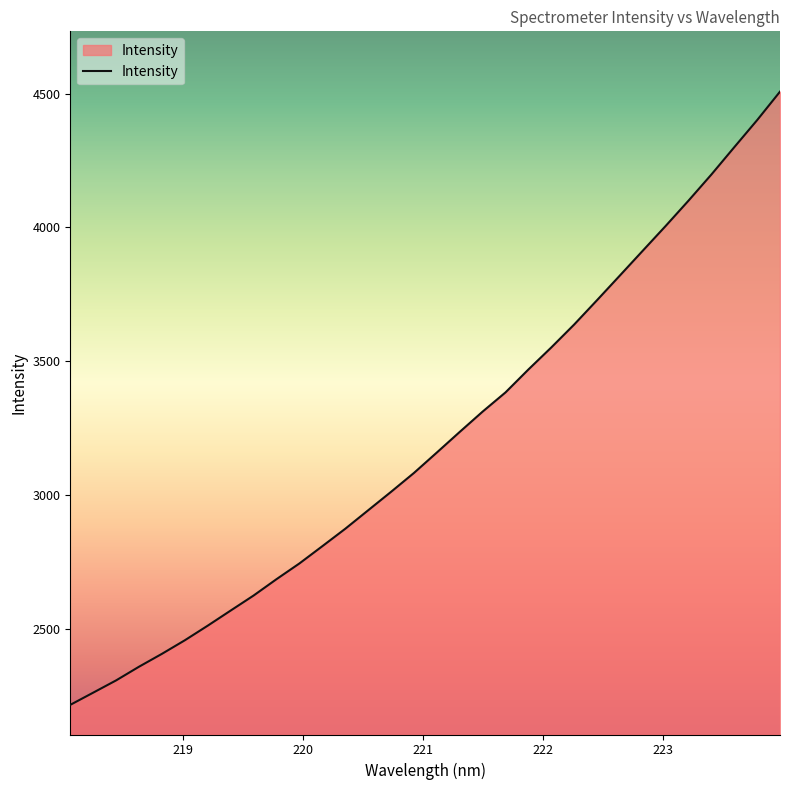

What is the minimum value shown in the chart?

2215.8